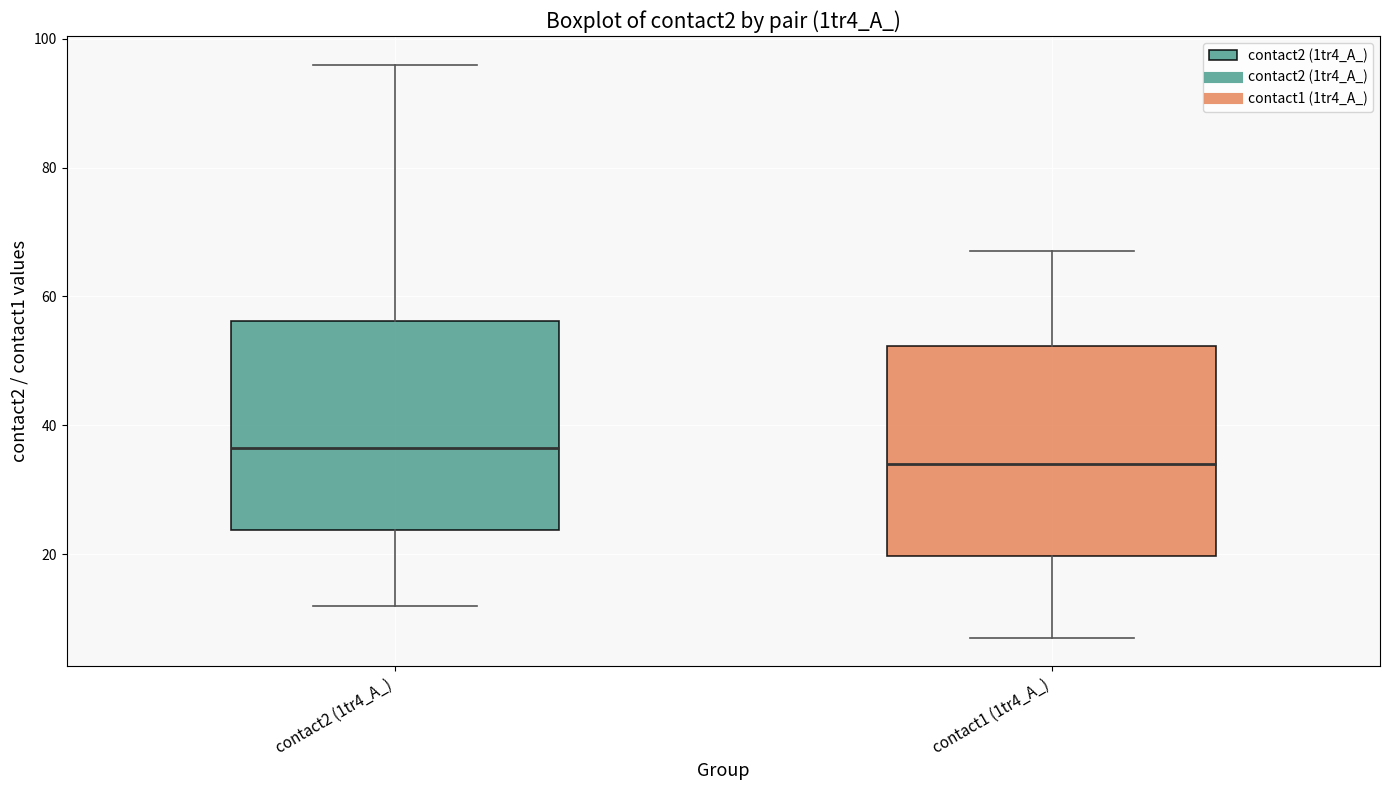

Reading left to right, transcribe this box plot: for each box, give where its median line is, the range the box spans, and where its two whiskers end, as read against the y-axis. The values are not printed on the chart, so give them approximately, as read against the axis.

contact2 (1tr4_A_): median 36, box 24 to 56, whiskers 12 to 96
contact1 (1tr4_A_): median 34, box 20 to 52, whiskers 8 to 68